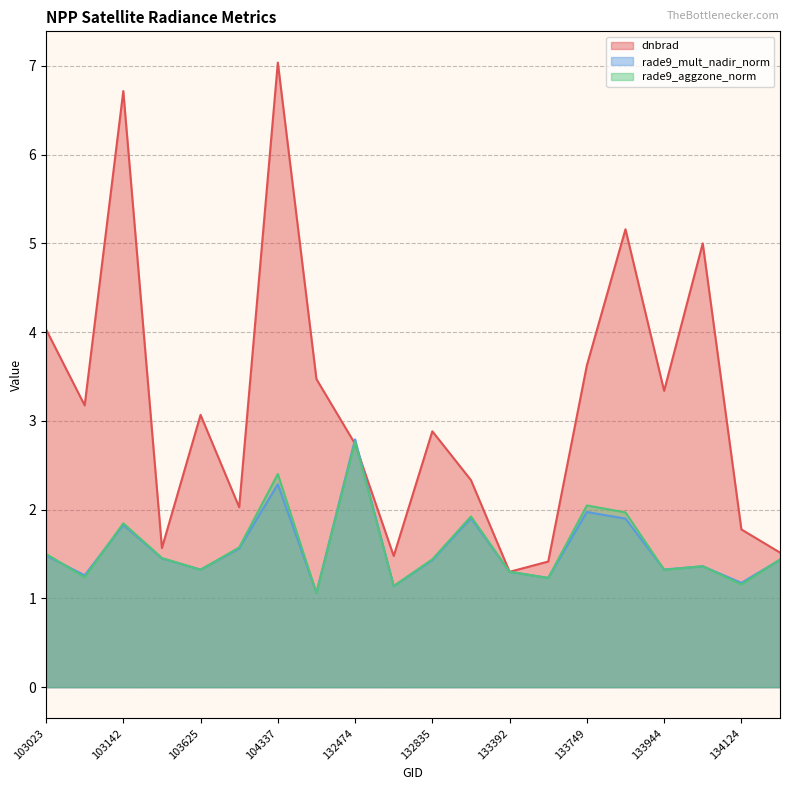

Which series has the largest total across all categories?

dnbrad